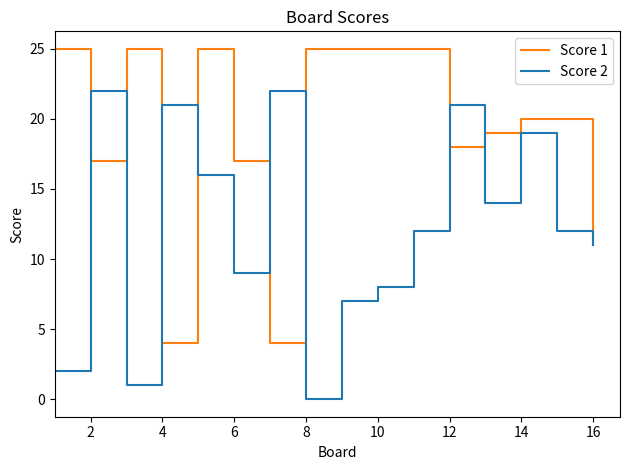

Rank the series by their average value, from lowest to highest.

Score 2, Score 1